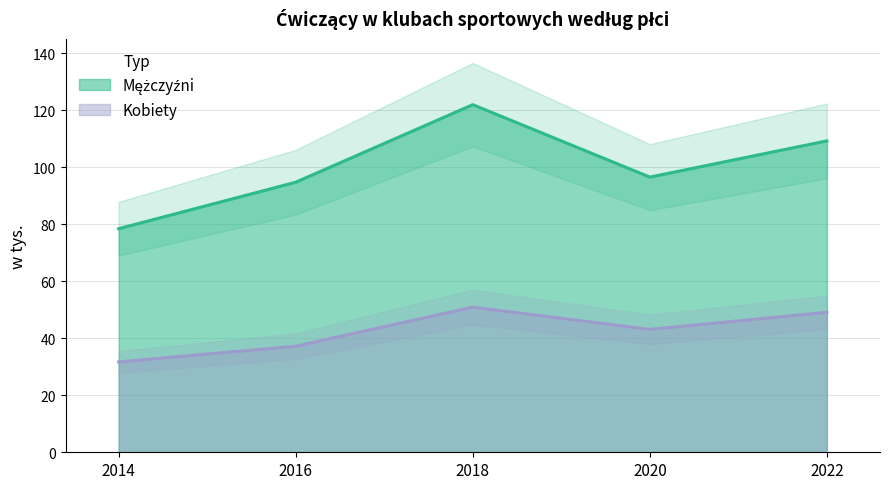

At which label is Kobiety closest to 41?

2020